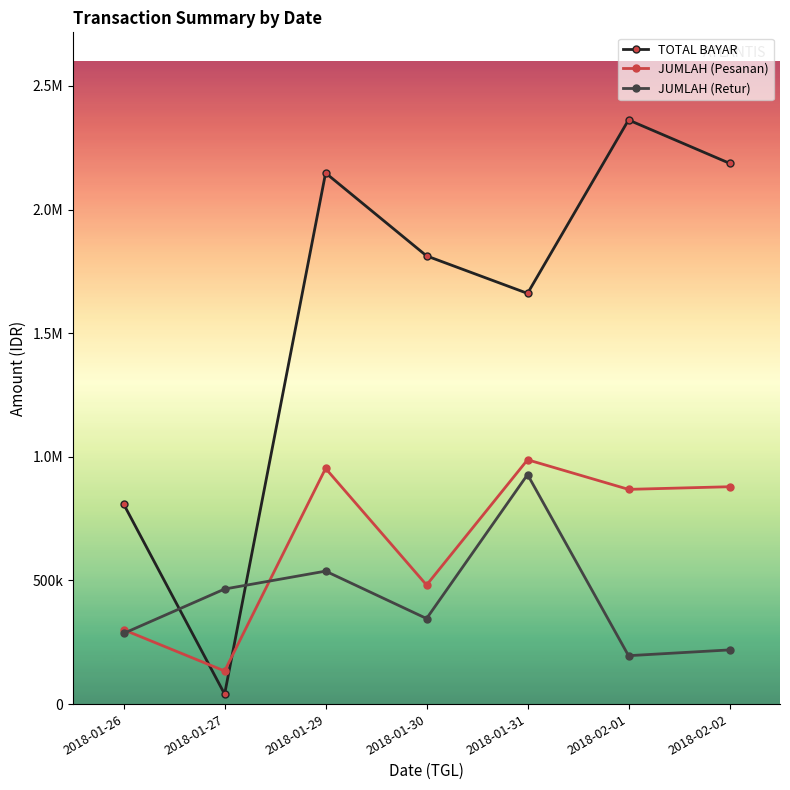

Reading right to left, extract all data points from this chart.

TOTAL BAYAR: 2018-02-02=2187151	2018-02-01=2362325	2018-01-31=1660927	2018-01-30=1812475	2018-01-29=2147863	2018-01-27=40425	2018-01-26=808851
JUMLAH (Pesanan): 2018-02-02=879025	2018-02-01=868350	2018-01-31=988050	2018-01-30=481425	2018-01-29=953138	2018-01-27=133700	2018-01-26=300650
JUMLAH (Retur): 2018-02-02=219100	2018-02-01=195738	2018-01-31=928113	2018-01-30=345975	2018-01-29=537688	2018-01-27=465325	2018-01-26=285950